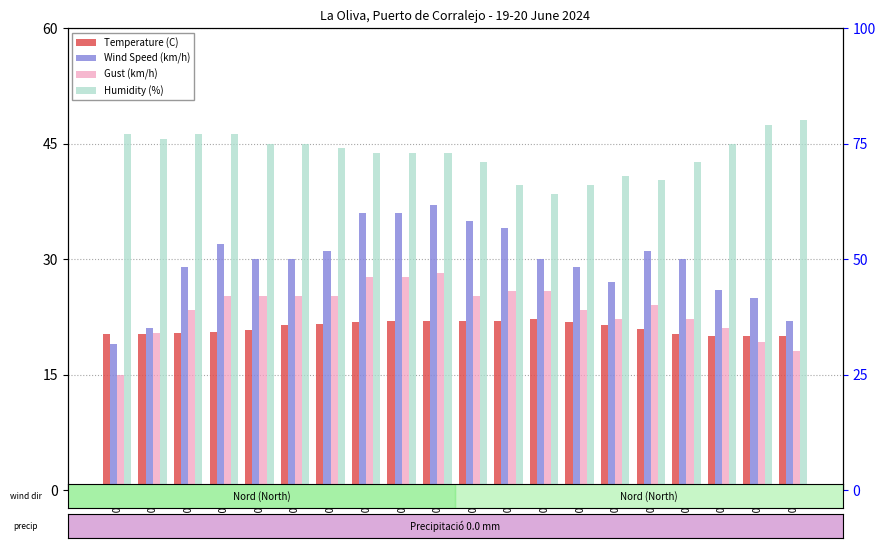

How many values in the Humidity (%) series exceed 74?

9